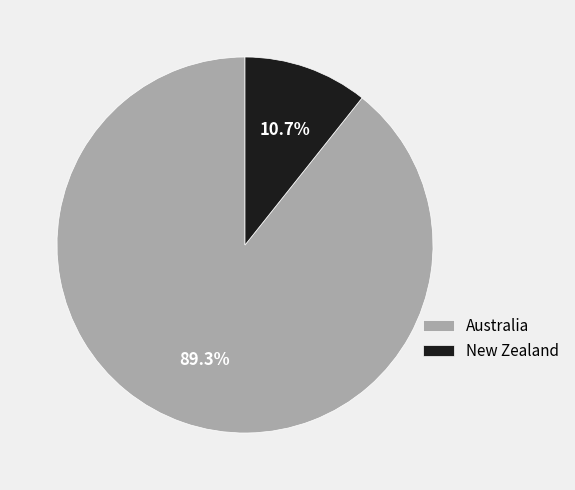

What is the largest slice in the pie chart?

Australia